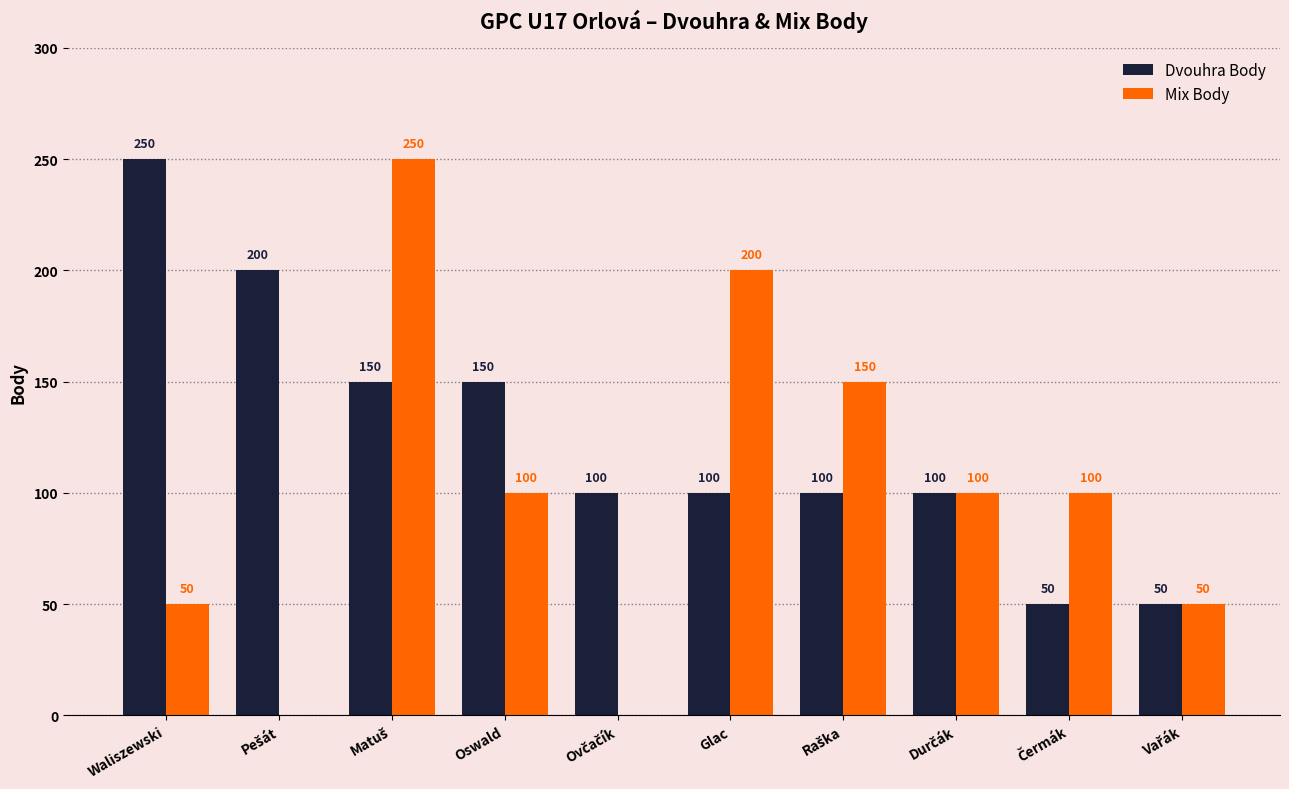

What is the greatest value displayed?

250